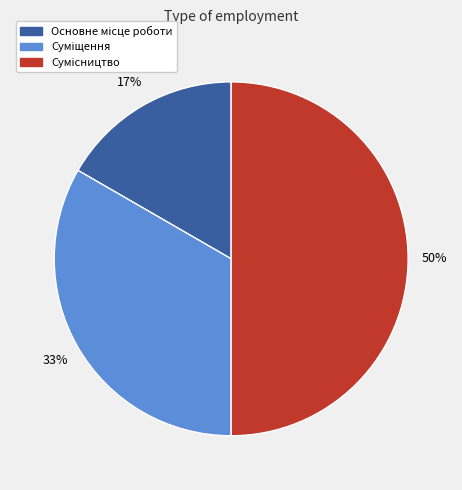

How many segments does this pie chart have?

3